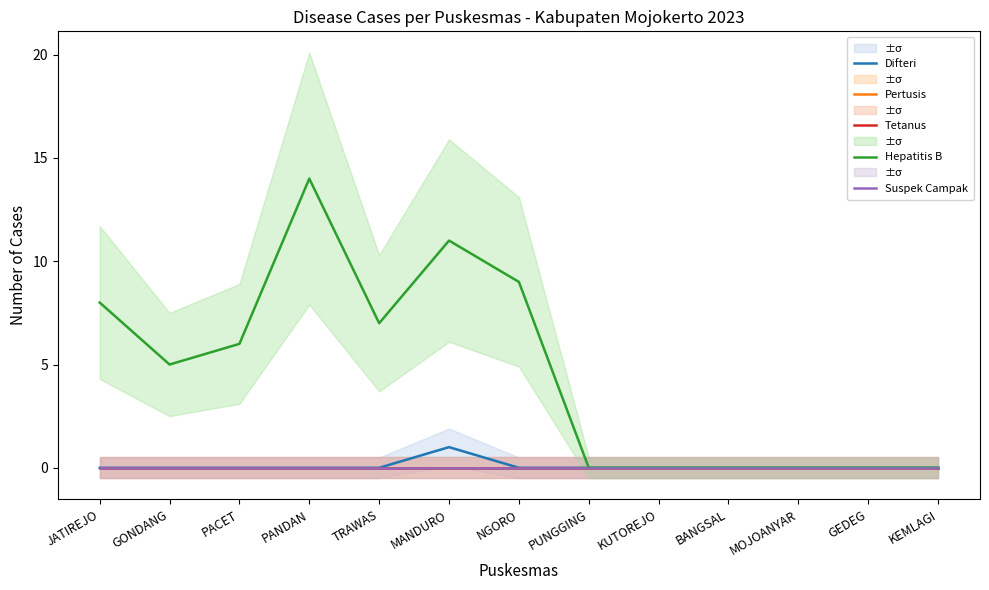

True or false: Hepatitis B has a value of 7 at MANDURO.

False